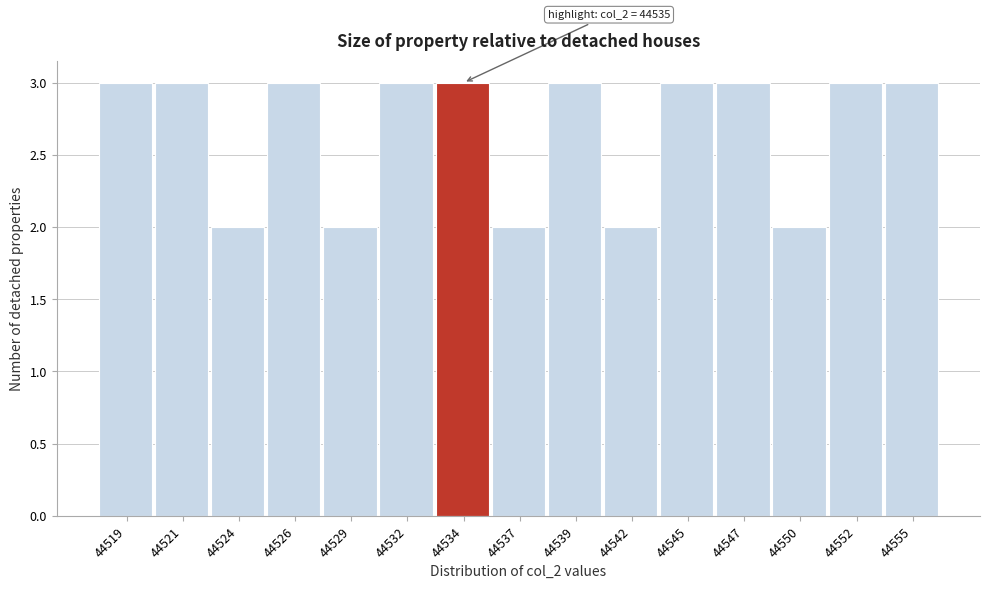

Reading left to right, extract all data points from this chart.

44519=3	44521=3	44524=2	44526=3	44529=2	44532=3	44534=3	44537=2	44539=3	44542=2	44545=3	44547=3	44550=2	44552=3	44555=3